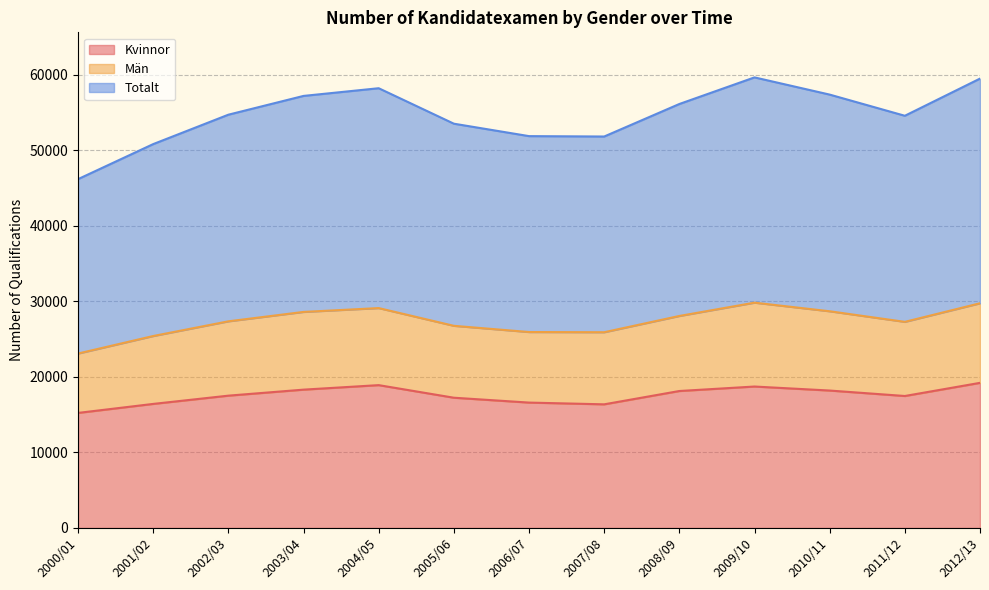

What is the average value of the Kvinnor series?

17557